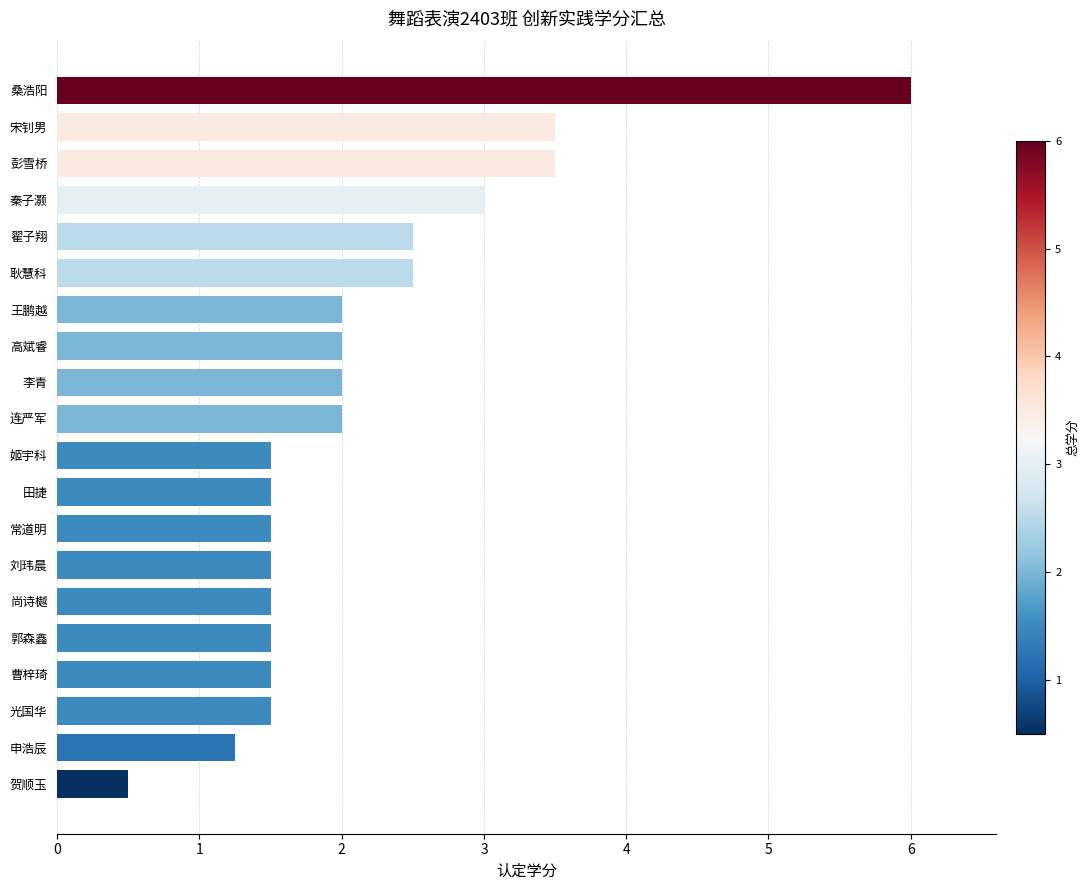

What is the smallest value displayed?

0.5